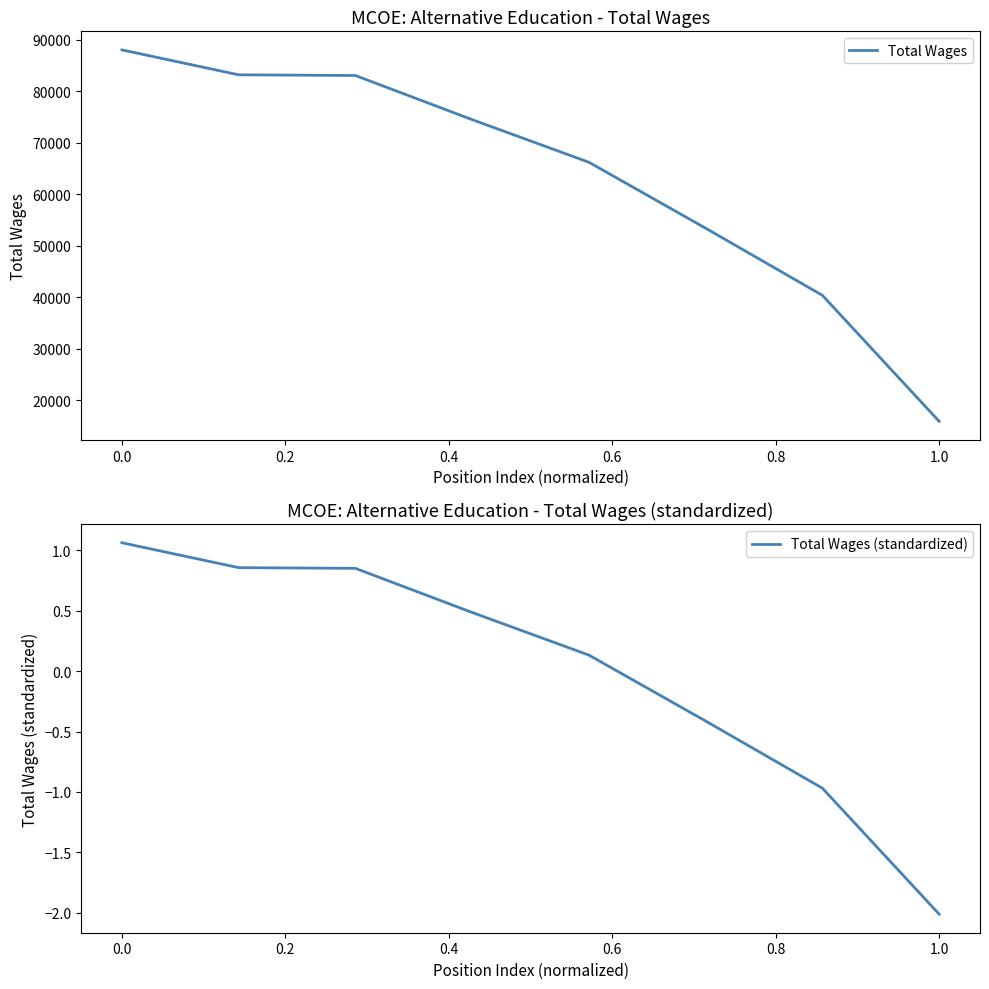

Is it true that Total Wages equals 22357 at 0.0?

False